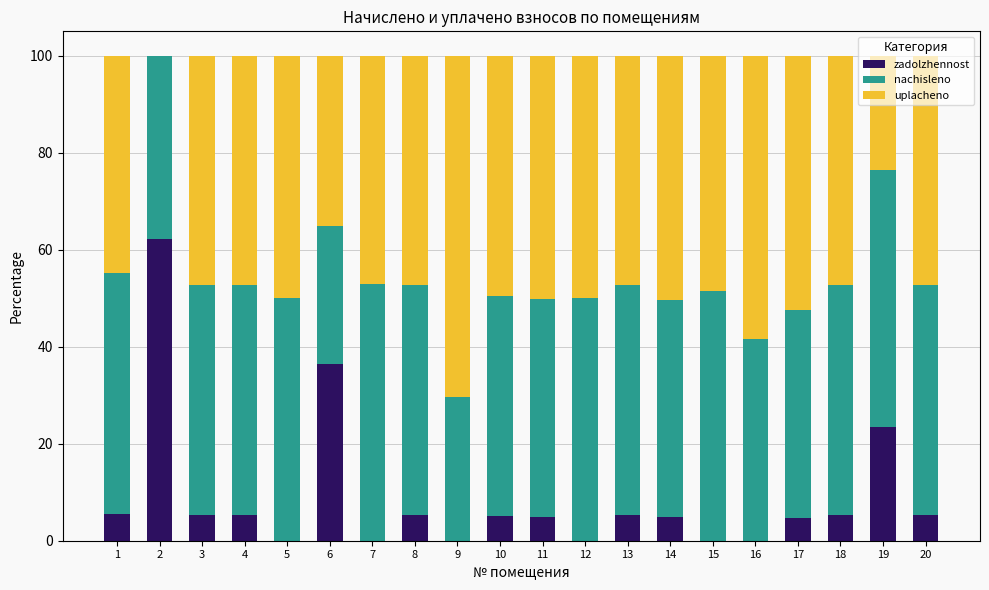

What is the sum of the zadolzhennost values at 19 and 5?

23.5